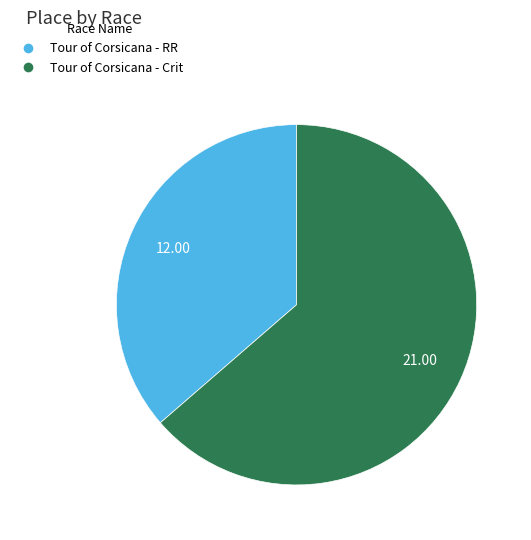

What is the smallest slice in the pie chart?

Tour of Corsicana - RR